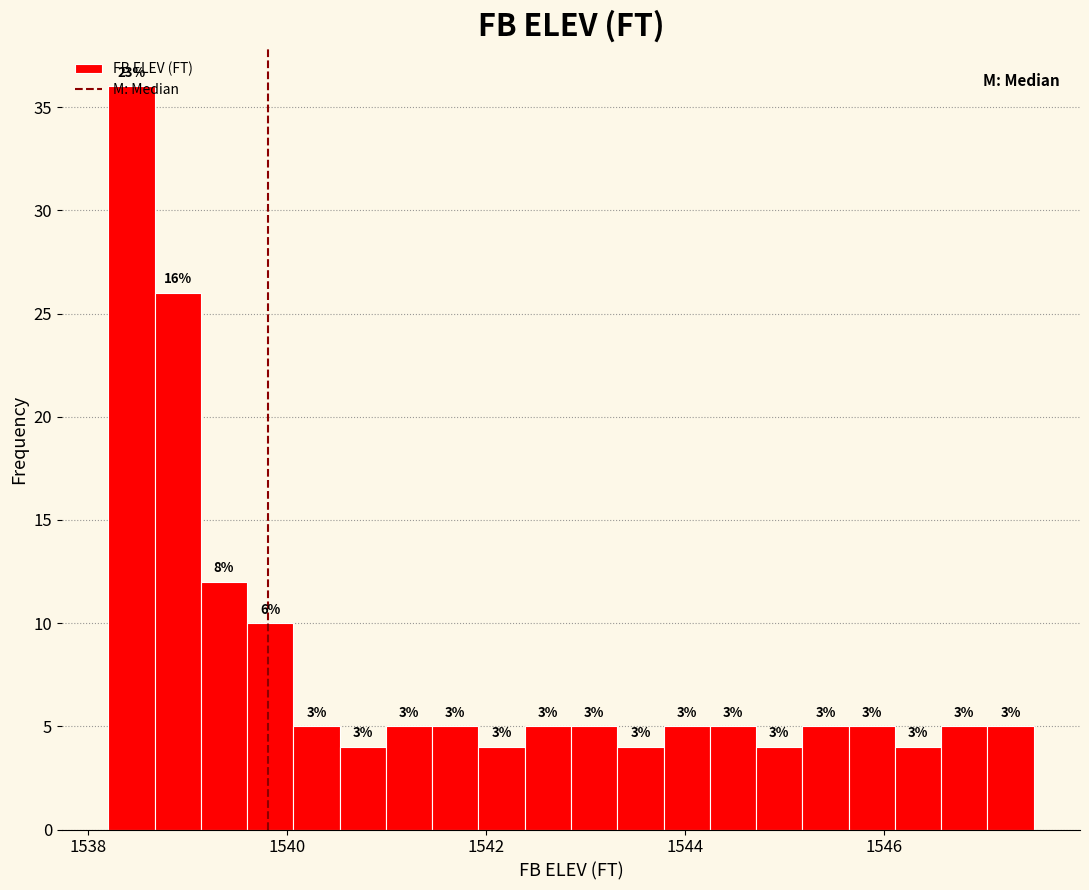

Read against the x-axis, roughly where is the centre of the tallest bar?

1538.4